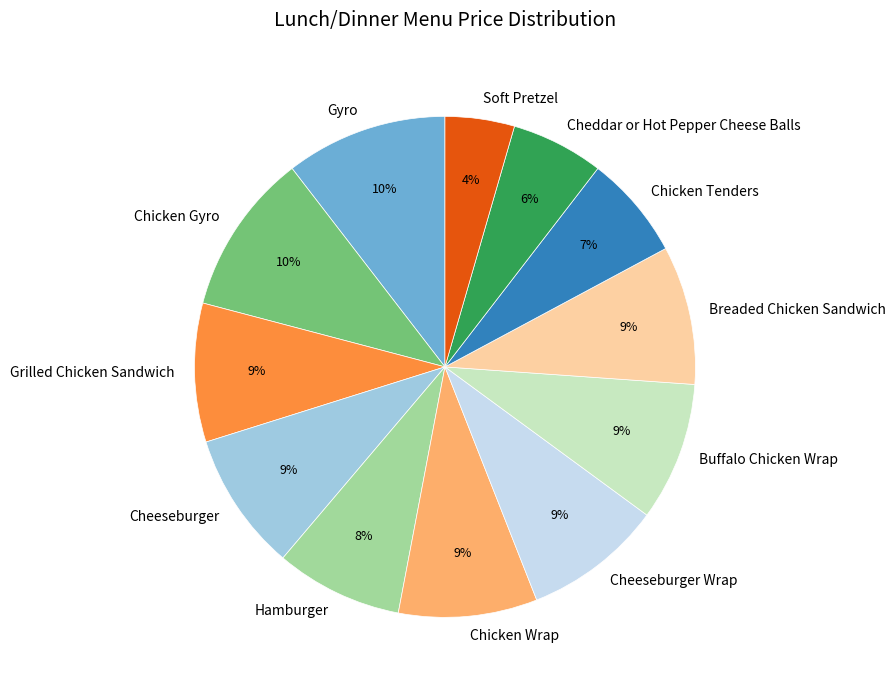

To the nearest percent, what portion does Cheeseburger represent?

9%